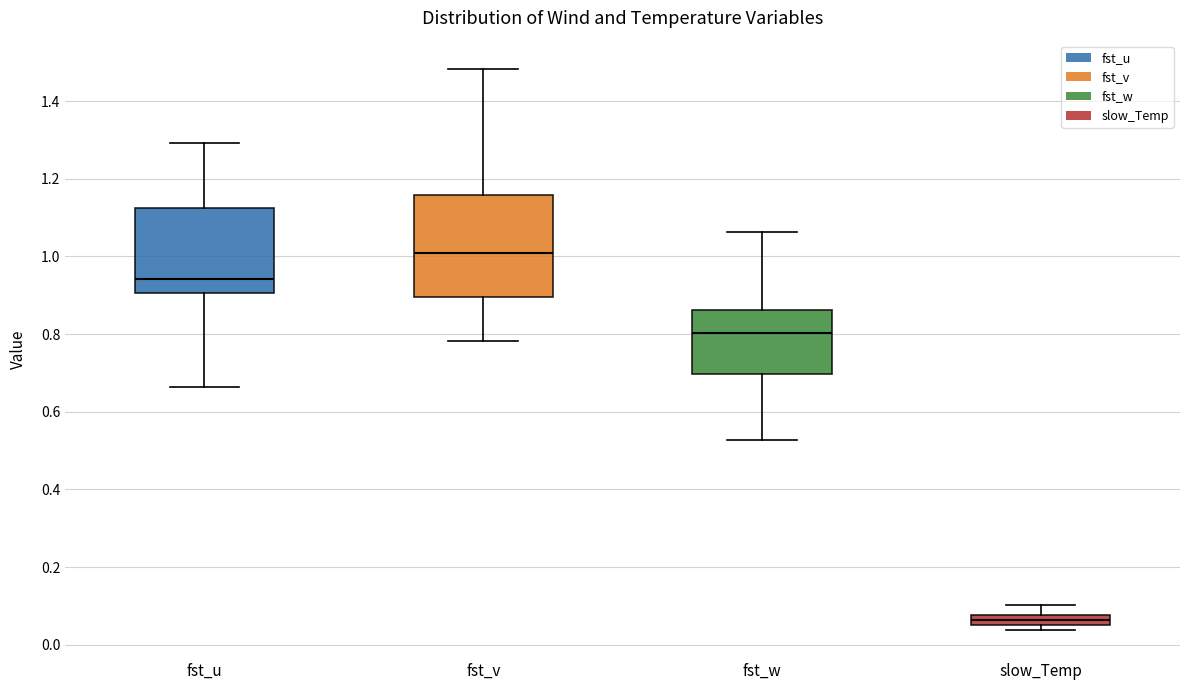

Comparing the boxes themselves (not the whiskers), which one is the tallest?

fst_v